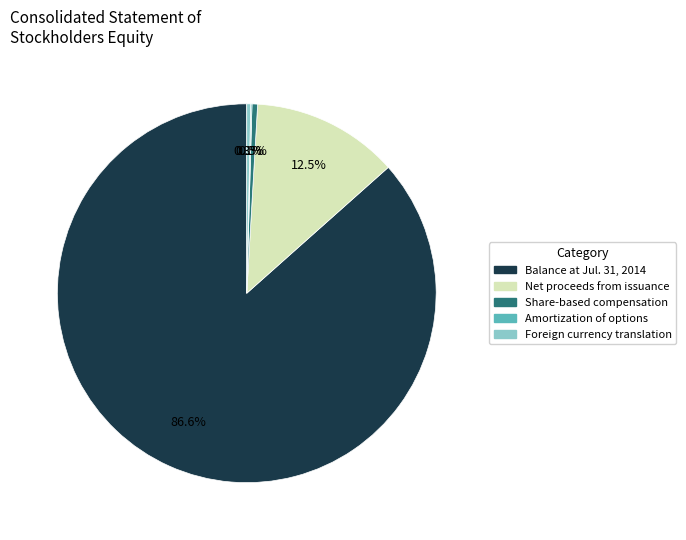

To the nearest percent, what percentage of the pie is Balance at Jul. 31, 2014?

87%